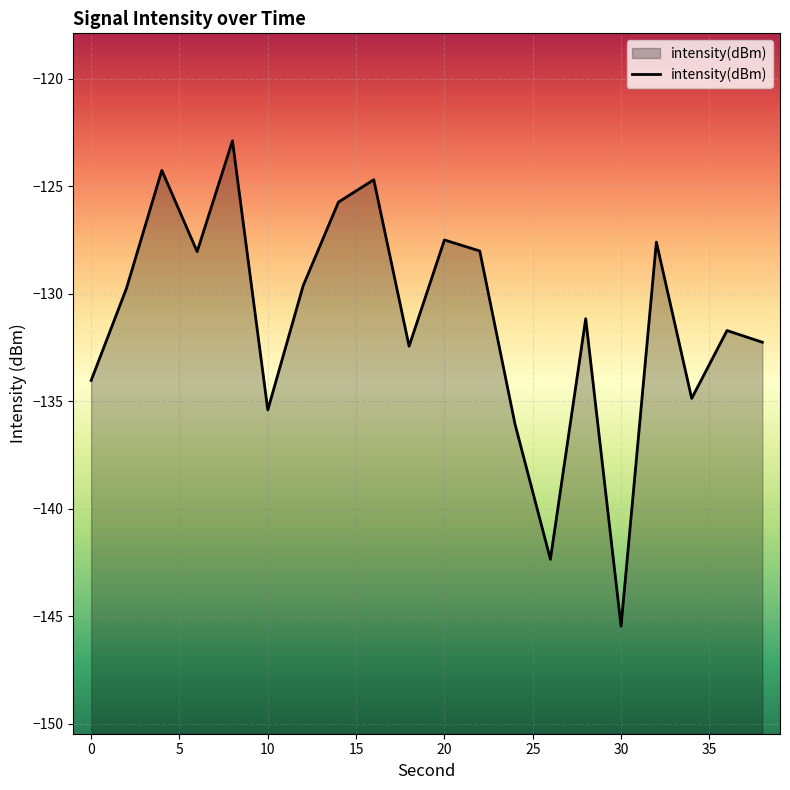

The value at 30 is -257.0. True or false?

False